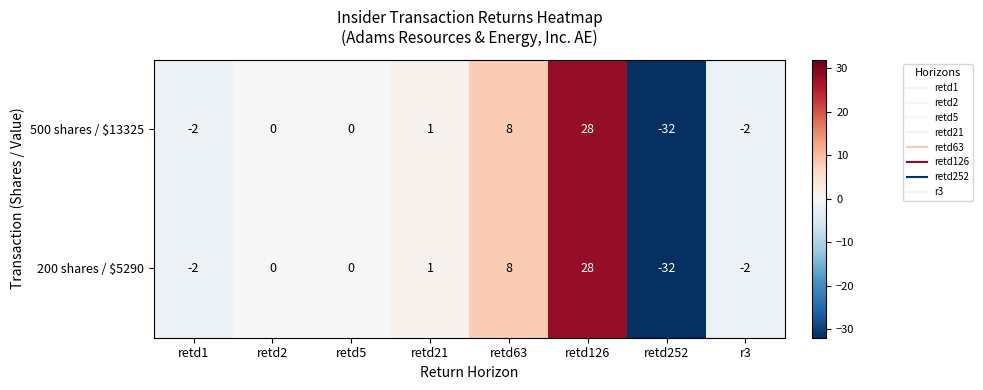

At which category is the sum across all series the highest?

retd126